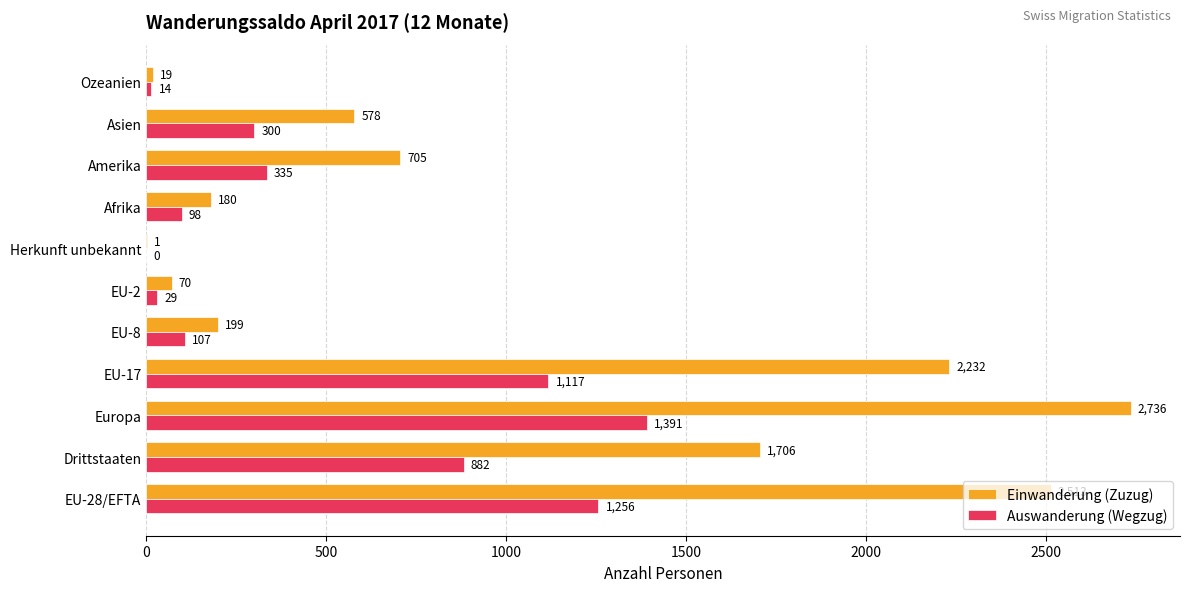

The value of Einwanderung (Zuzug) at Amerika is 942. True or false?

False